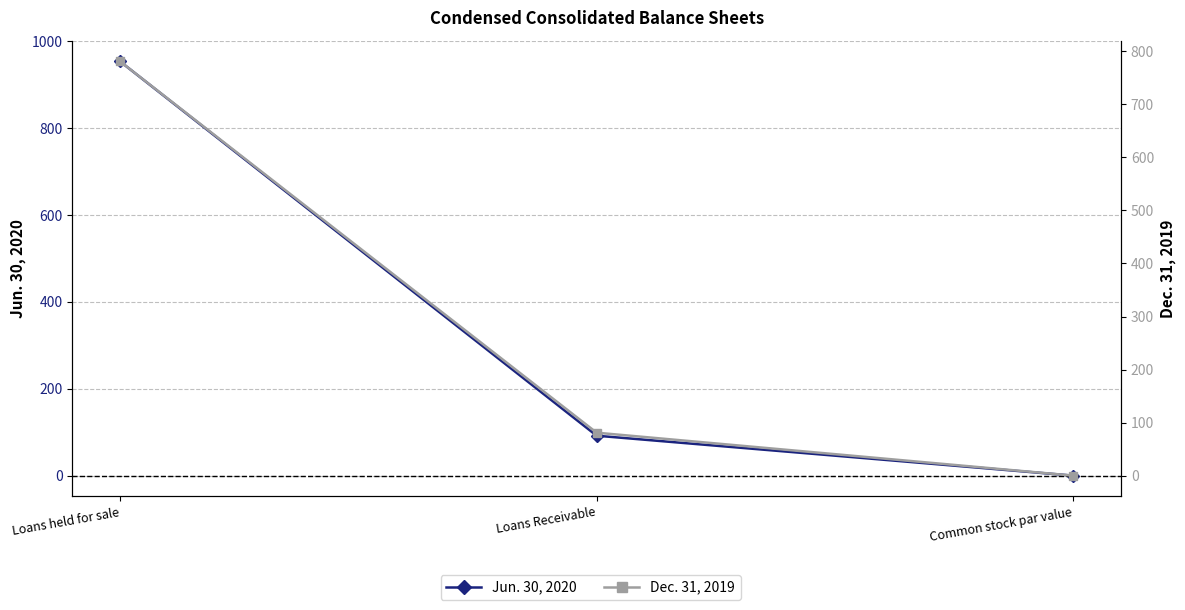

Which category has the lowest value in the Dec. 31, 2019 series?

Common stock par value